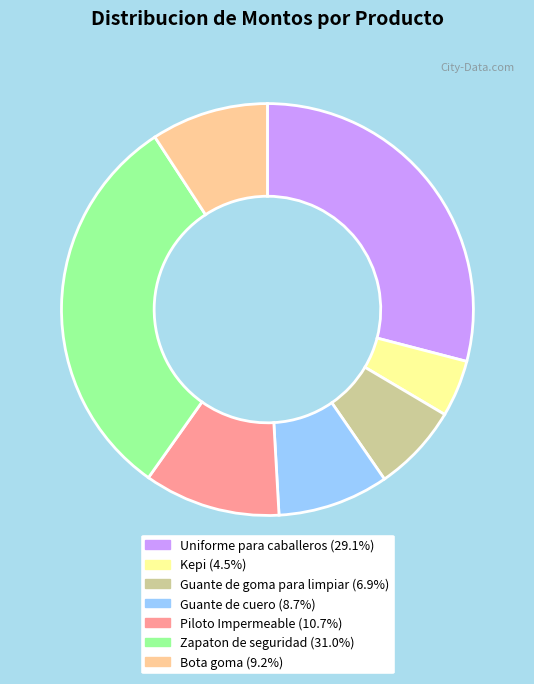

Which category has the biggest portion of the pie?

Zapaton de seguridad